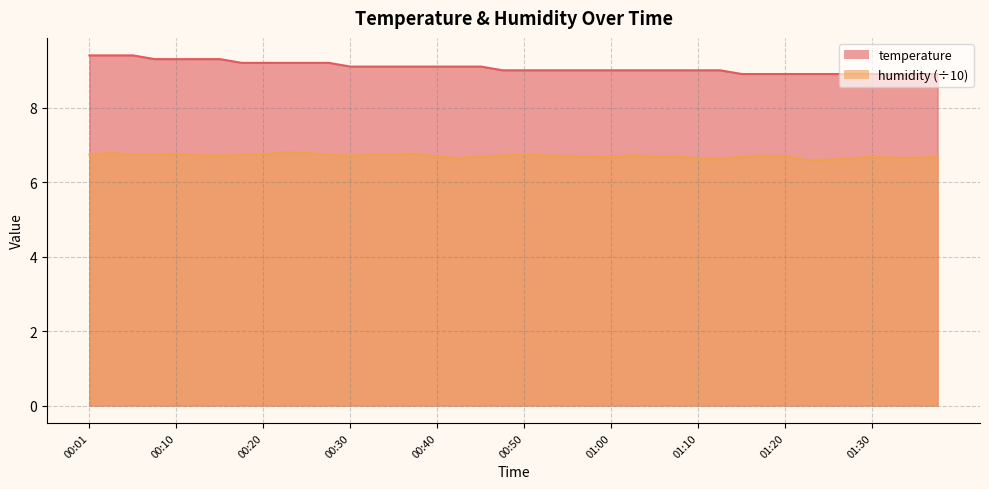

At which label does temperature first exceed 9?

00:01